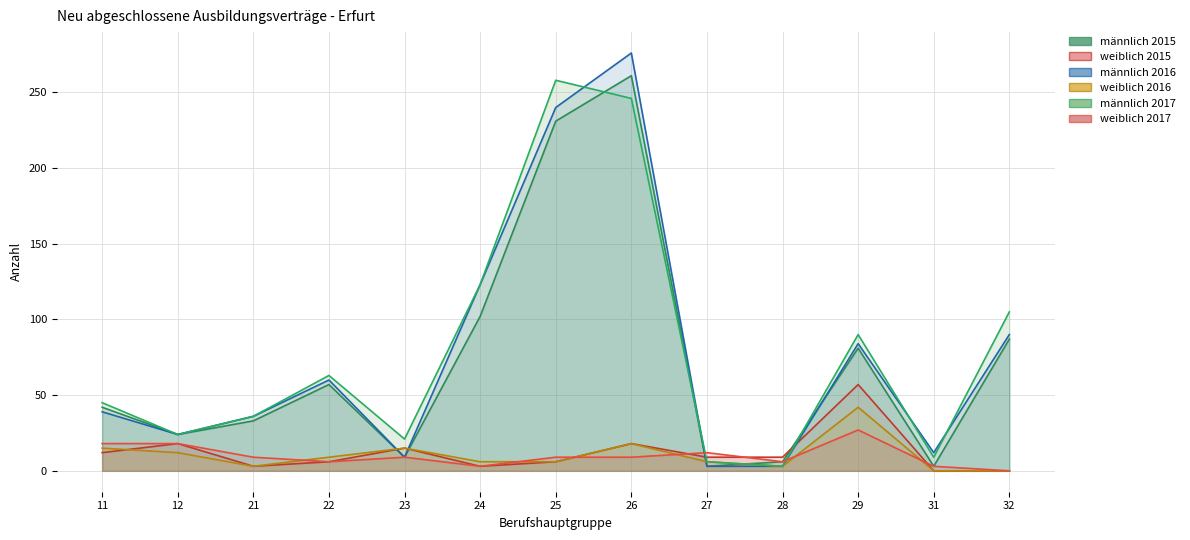

In männlich 2015, how many points are higher than both neighbors (excluding endpoints)?

3